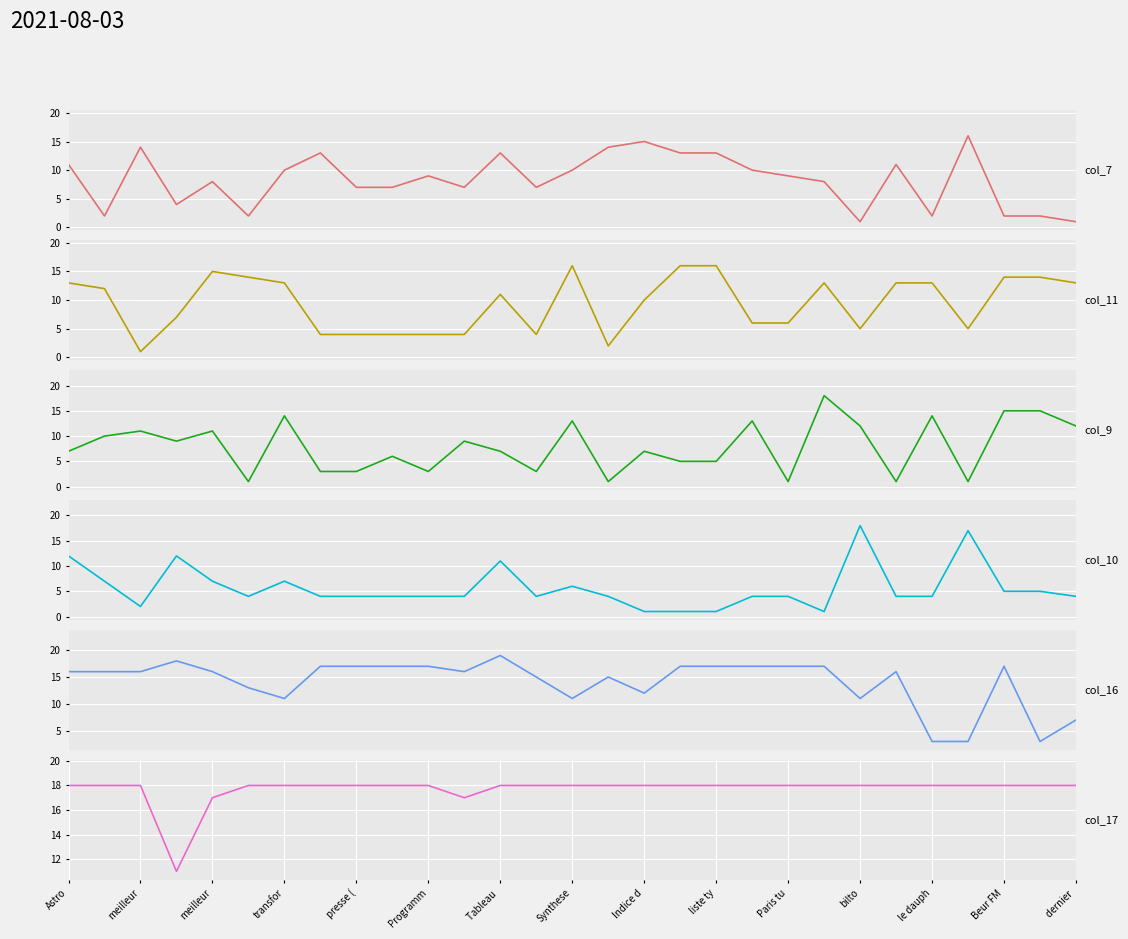

At which label does col_7 first exceed 9?

Astro